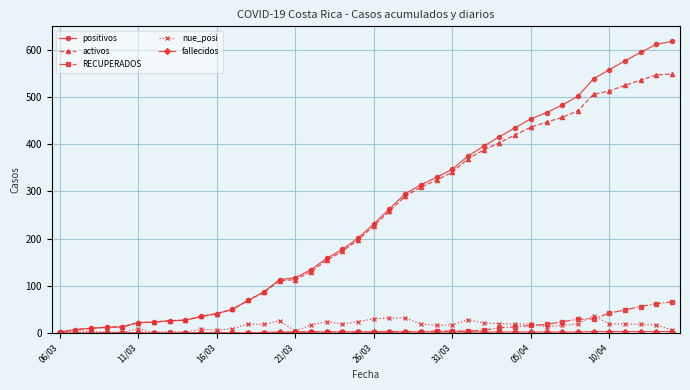

Which series has the widest spread of values?

positivos